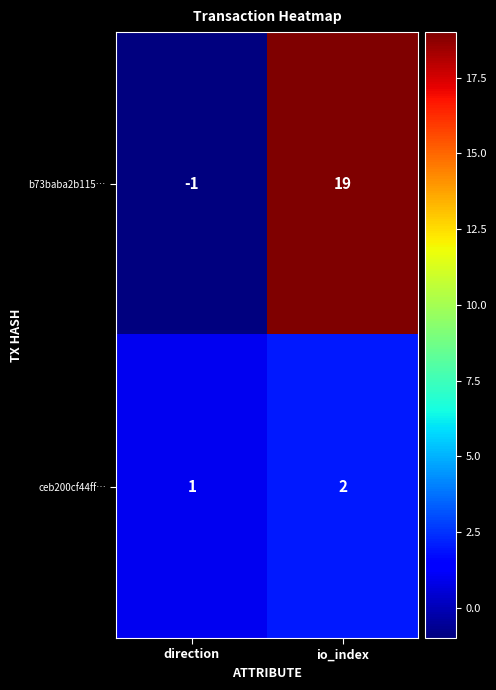

True or false: b73baba2b115… has a value of -1 at direction.

True